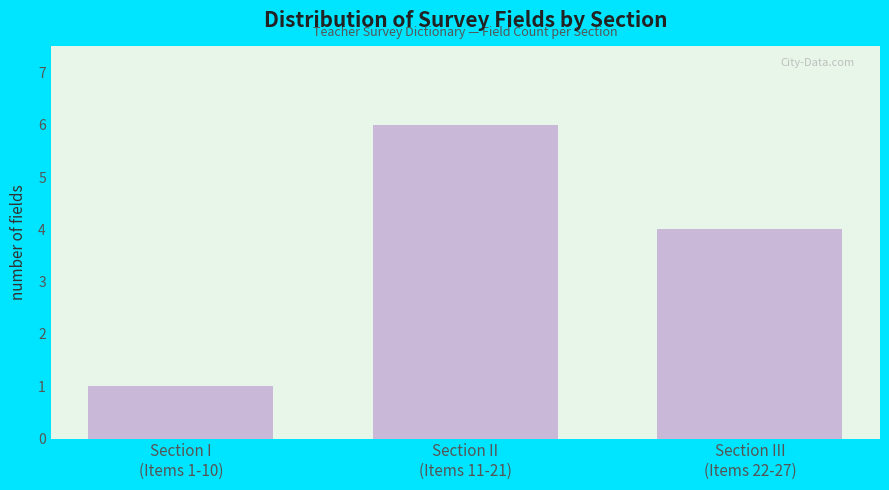

Reading left to right, what are all the values shown in this chart?

1	6	4